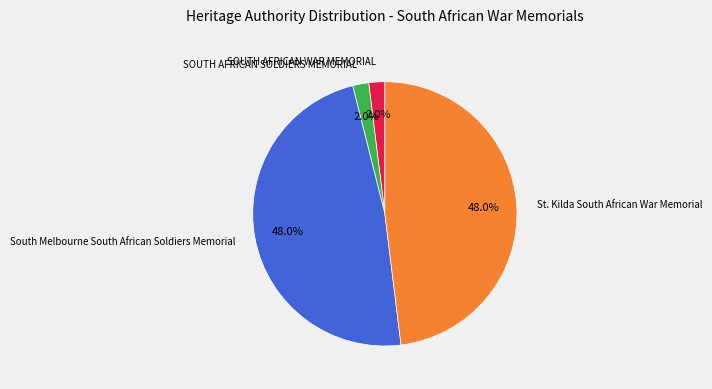

What is the ratio of the value at SOUTH AFRICAN WAR MEMORIAL to the value at SOUTH AFRICAN SOLDIERS MEMORIAL?

1.0